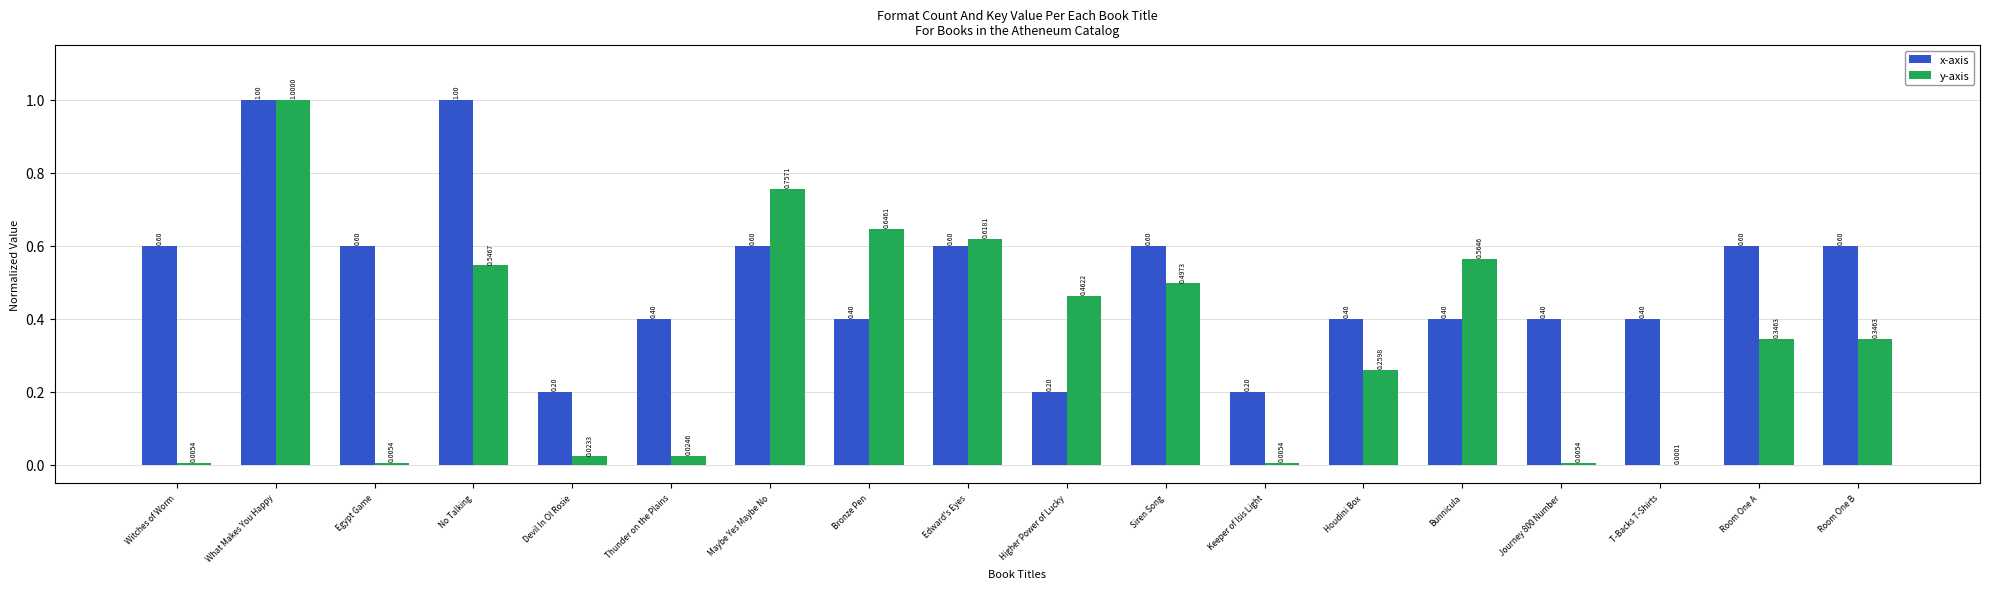

Which series has the largest total across all categories?

x-axis